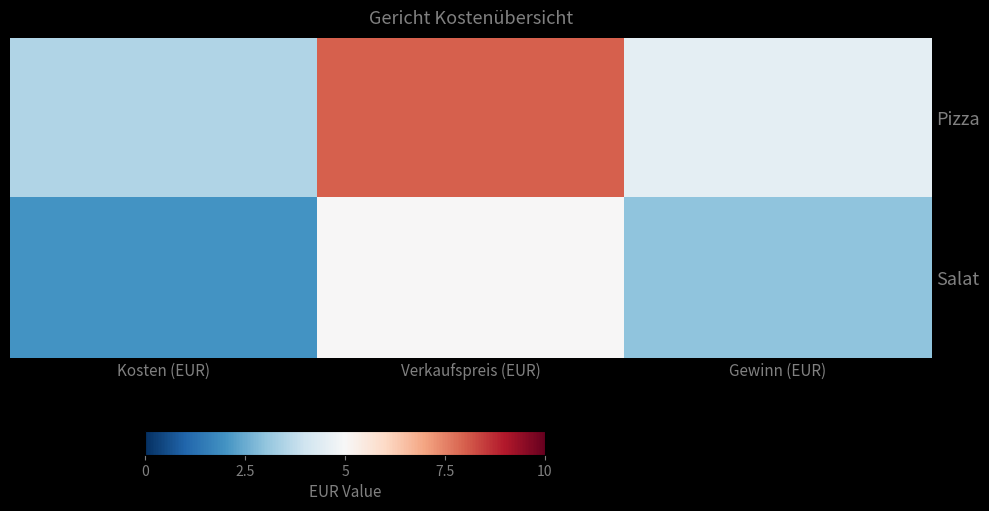

Which has a higher value, Kosten (EUR) or Verkaufspreis (EUR)?

Verkaufspreis (EUR)